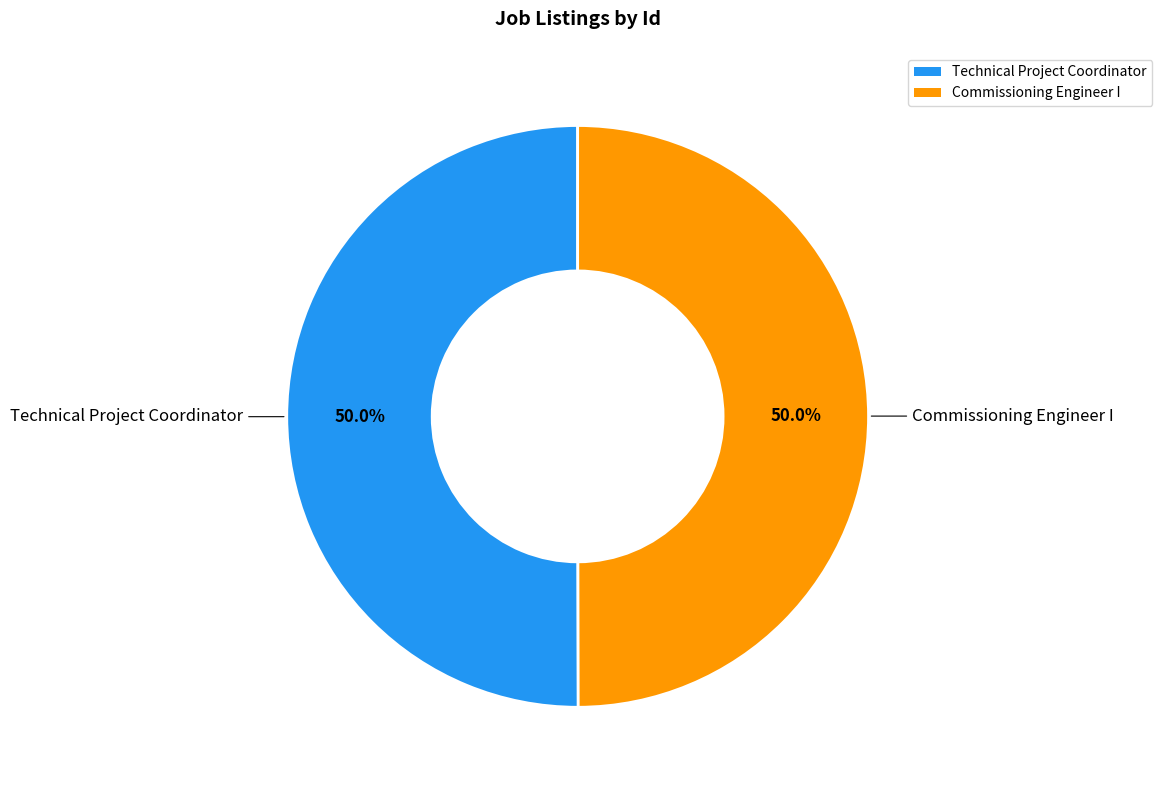

Combined, do Commissioning Engineer I and Technical Project Coordinator account for over 50%?

Yes